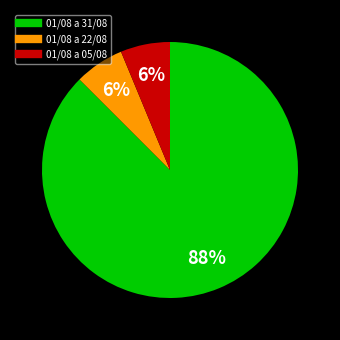

Which slice is the largest?

01/08 a 31/08